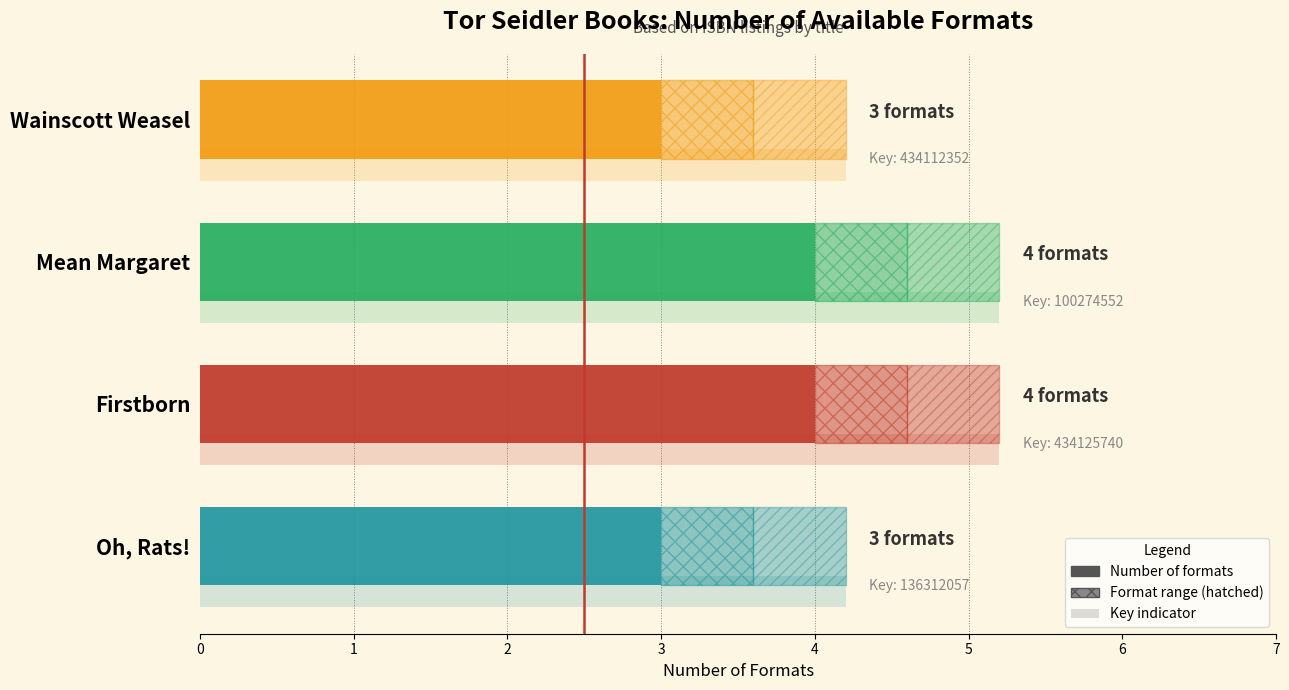

Reading right to left, transcribe all the data shown in this chart.

Wainscott Weasel=3	Mean Margaret=4	Firstborn=4	Oh, Rats!=3